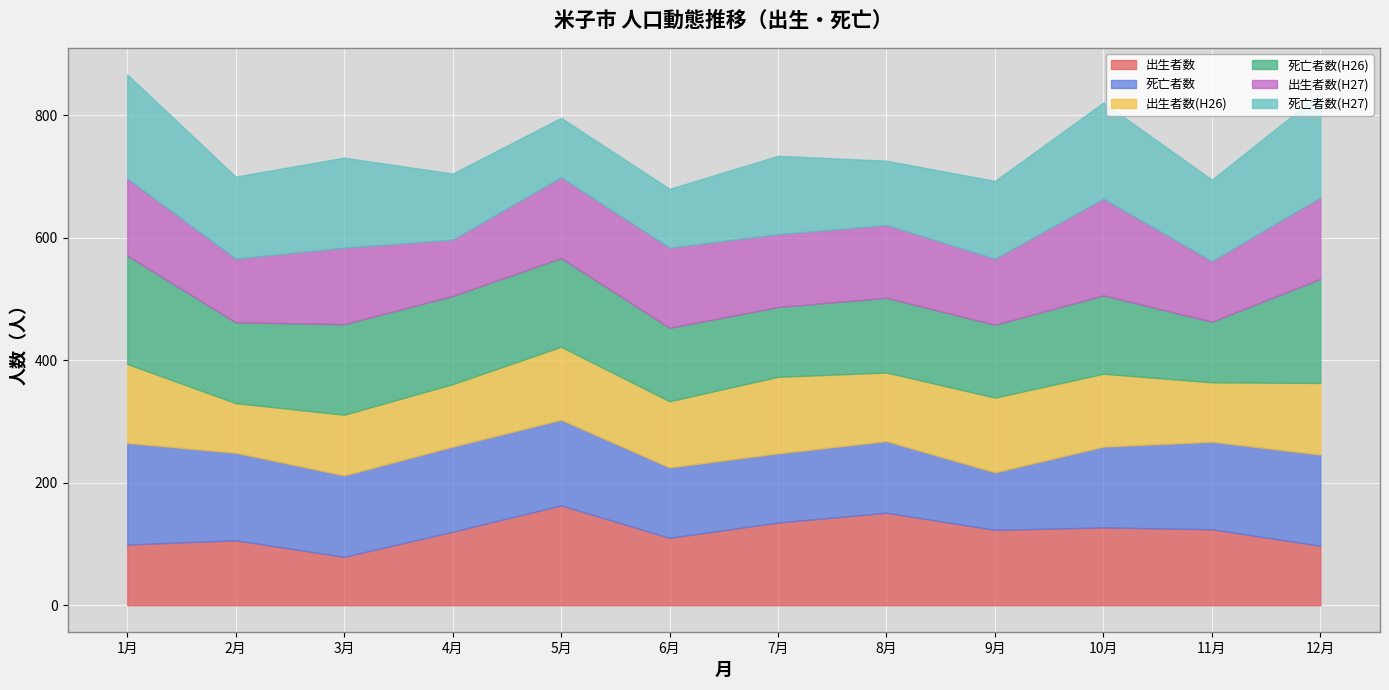

Reading left to right, transcribe all the data shown in this chart.

出生者数: 1月=99	2月=106	3月=79	4月=120	5月=163	6月=110	7月=135	8月=151	9月=123	10月=127	11月=124	12月=97
死亡者数: 1月=166	2月=143	3月=133	4月=139	5月=140	6月=115	7月=113	8月=117	9月=94	10月=132	11月=143	12月=149
出生者数(H26): 1月=129	2月=81	3月=99	4月=102	5月=119	6月=108	7月=125	8月=112	9月=122	10月=119	11月=97	12月=117
死亡者数(H26): 1月=177	2月=132	3月=148	4月=144	5月=145	6月=120	7月=114	8月=122	9月=119	10月=128	11月=99	12月=170
出生者数(H27): 1月=126	2月=104	3月=125	4月=92	5月=132	6月=131	7月=119	8月=119	9月=108	10月=158	11月=99	12月=133
死亡者数(H27): 1月=170	2月=134	3月=147	4月=108	5月=97	6月=96	7月=128	8月=105	9月=127	10月=157	11月=133	12月=170